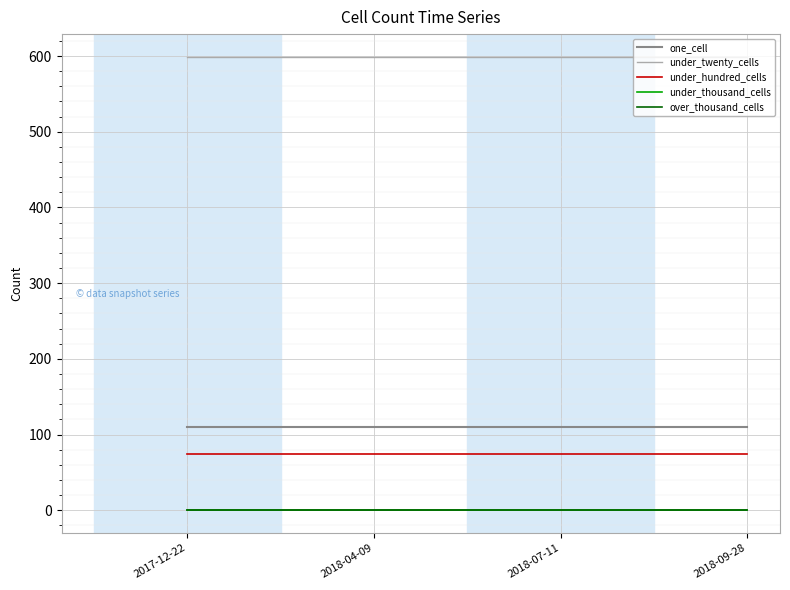

Is this an area chart (filled region under the line)?

No